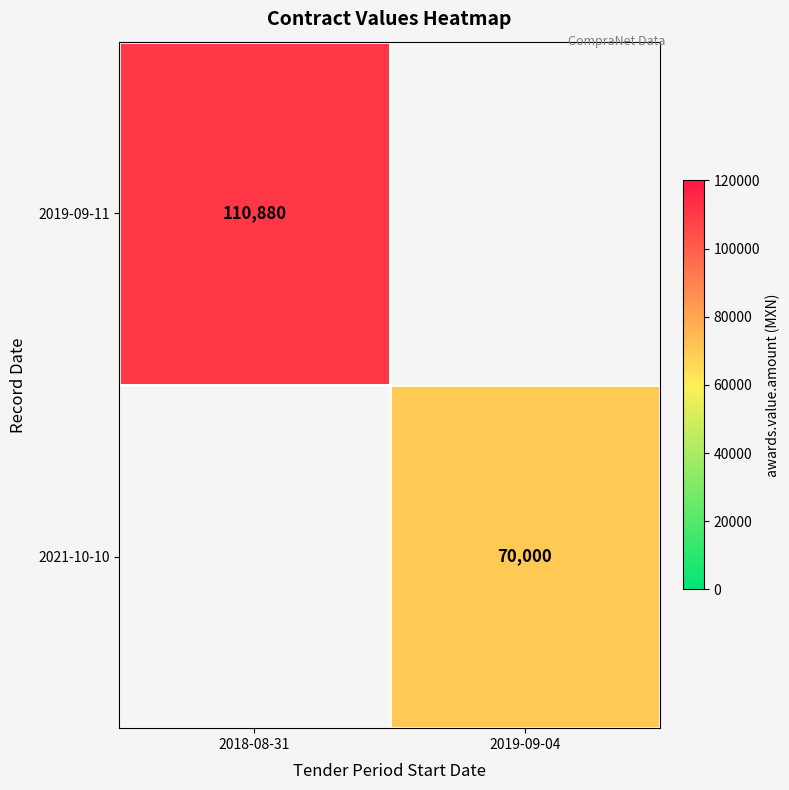

At which category does the chart reach its peak across all series?

2018-08-31